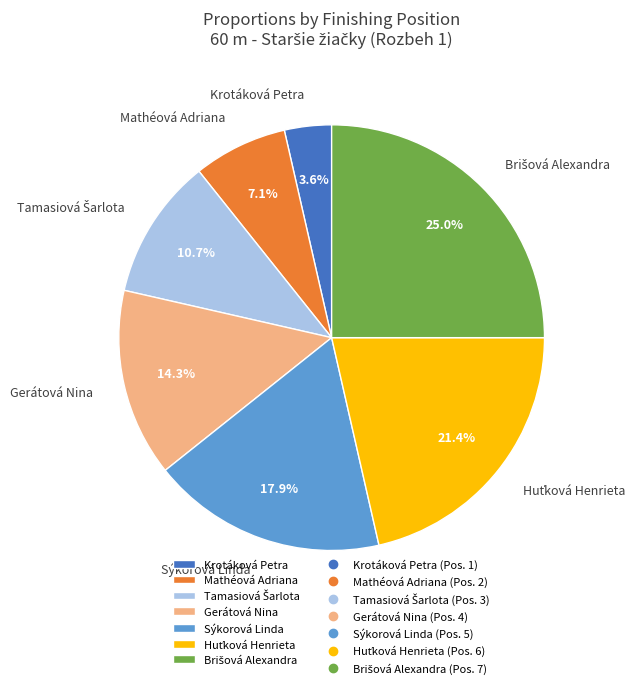

Is the sum of Sýkorová Linda and Gerátová Nina greater than half?

No